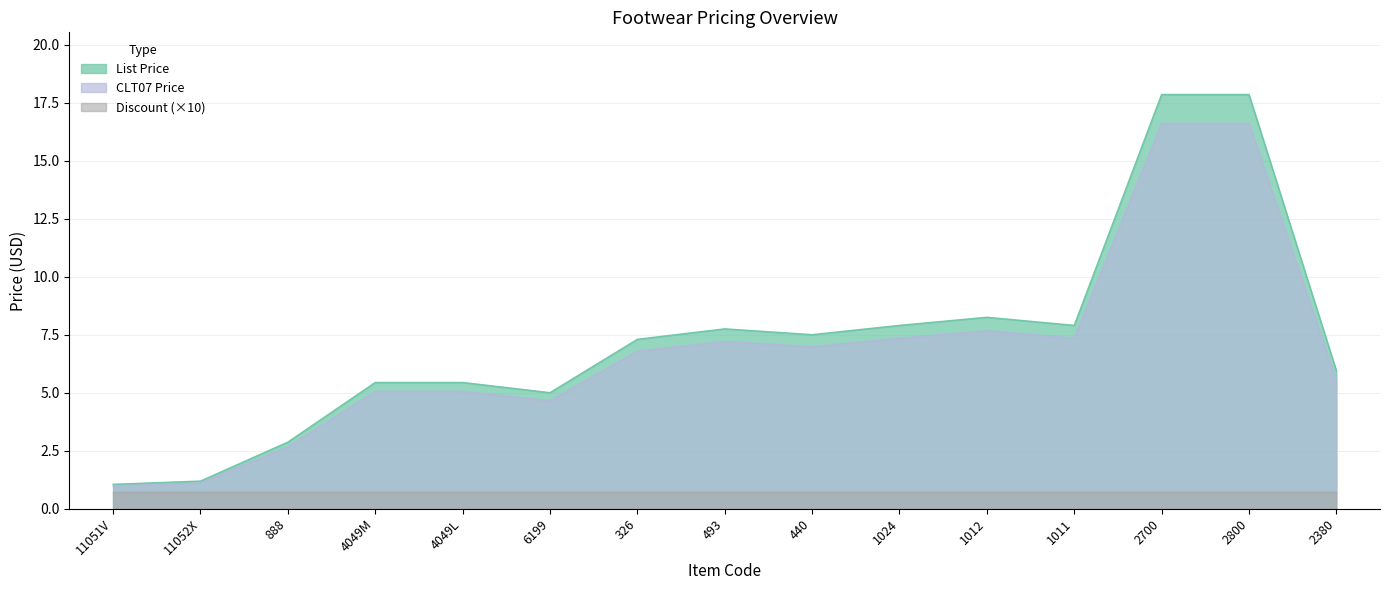

What is the average value of the List Price series?

7.3